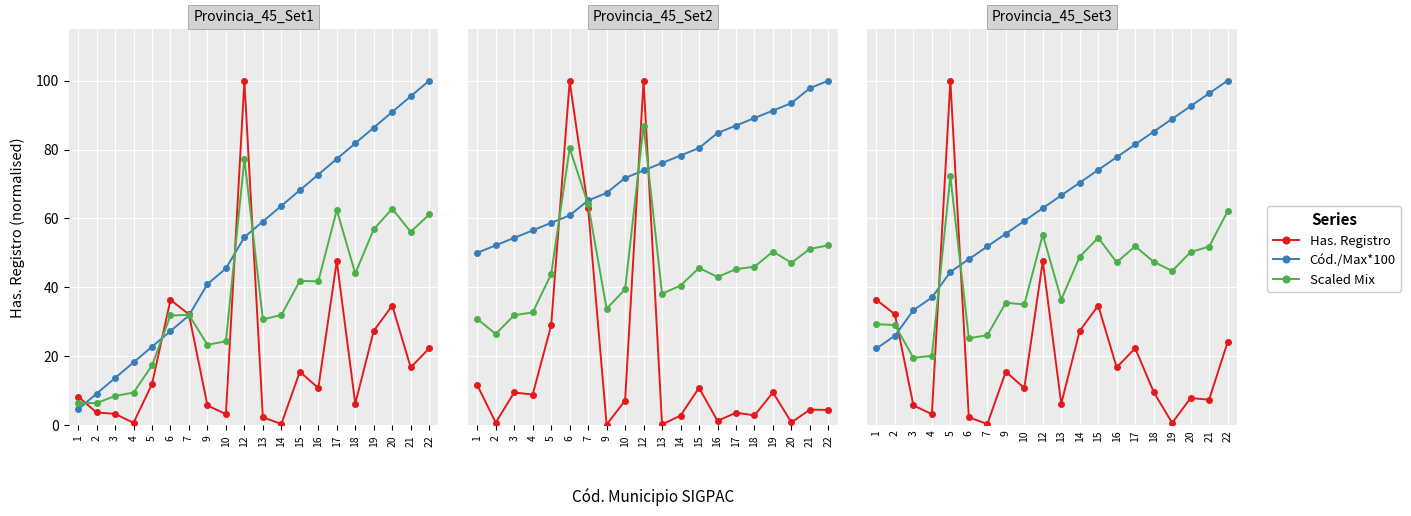

What is the approximate value of Scaled Mix at 10?

35.0